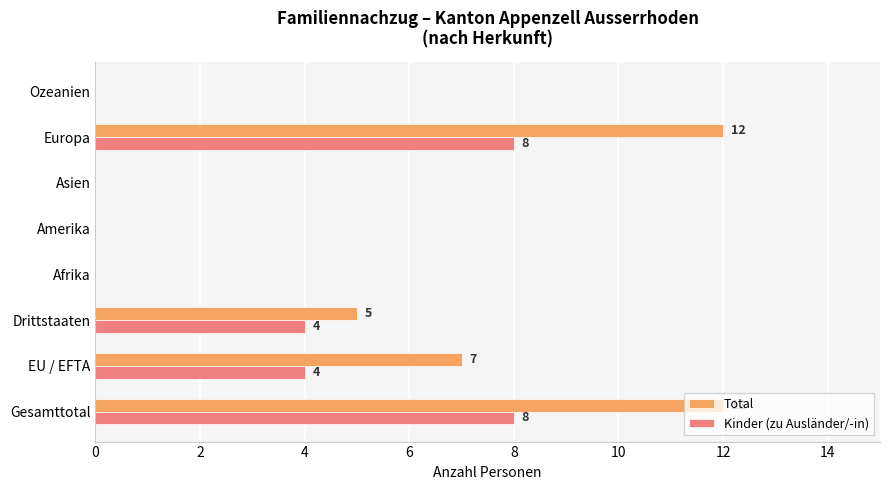

Which series has the largest total across all categories?

Total